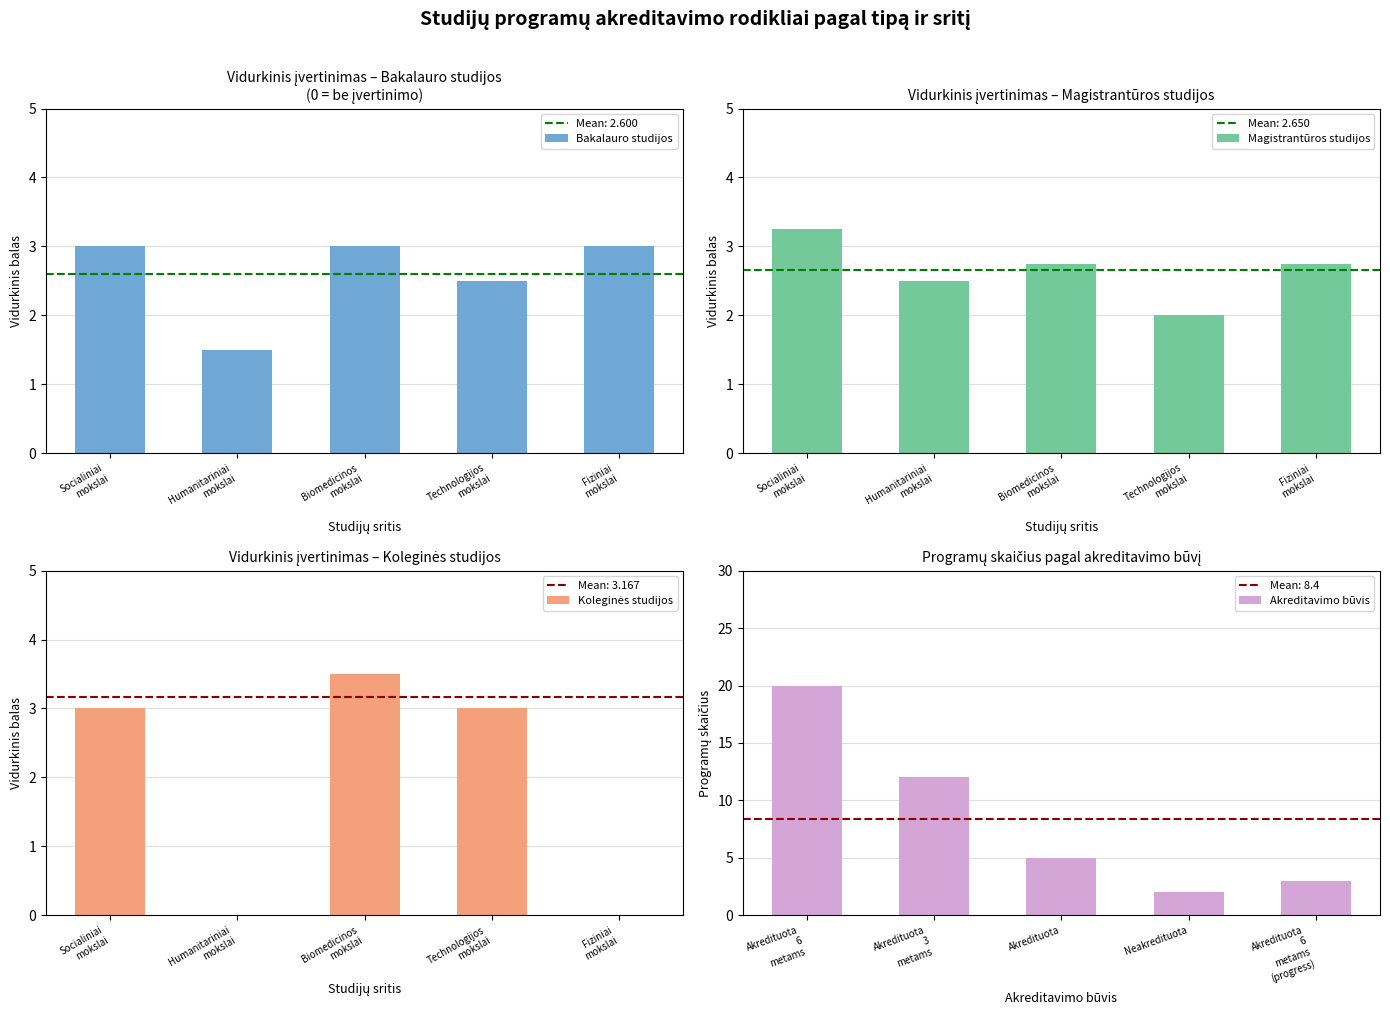

List the series in order of their peak value, highest first.

Akreditavimo būvis, Koleginės studijos, Magistrantūros studijos, Bakalauro studijos